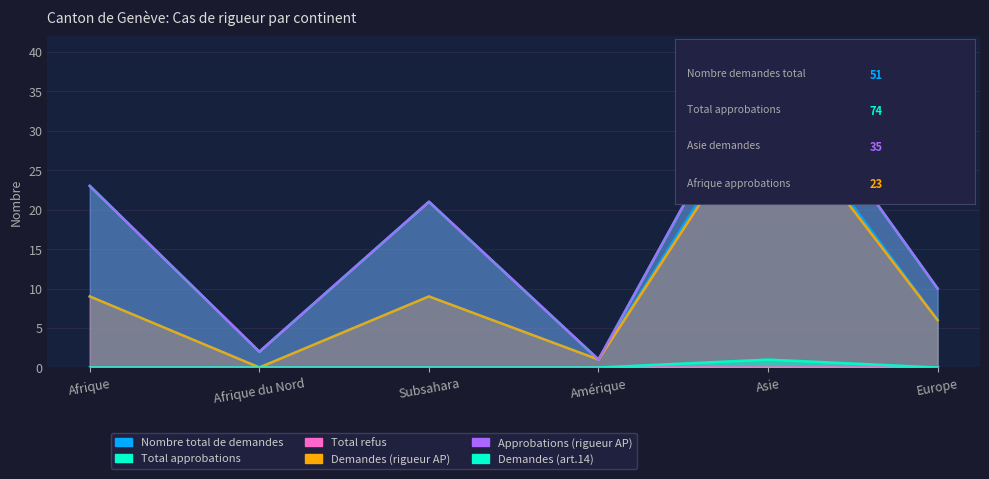

How many data points in Approbations (rigueur AP) are above 21?

2